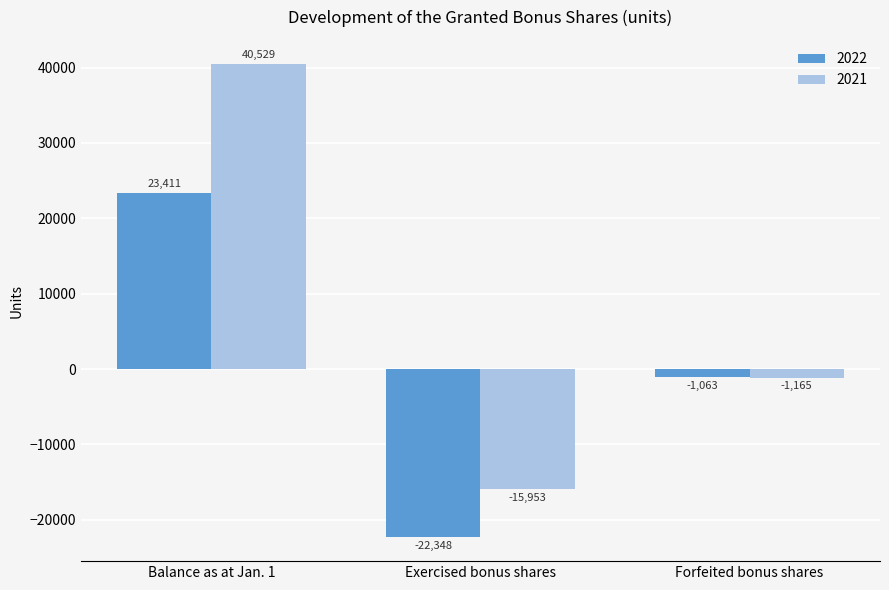

What is the difference between the 2022 values at Balance as at Jan. 1 and Forfeited bonus shares?

24474